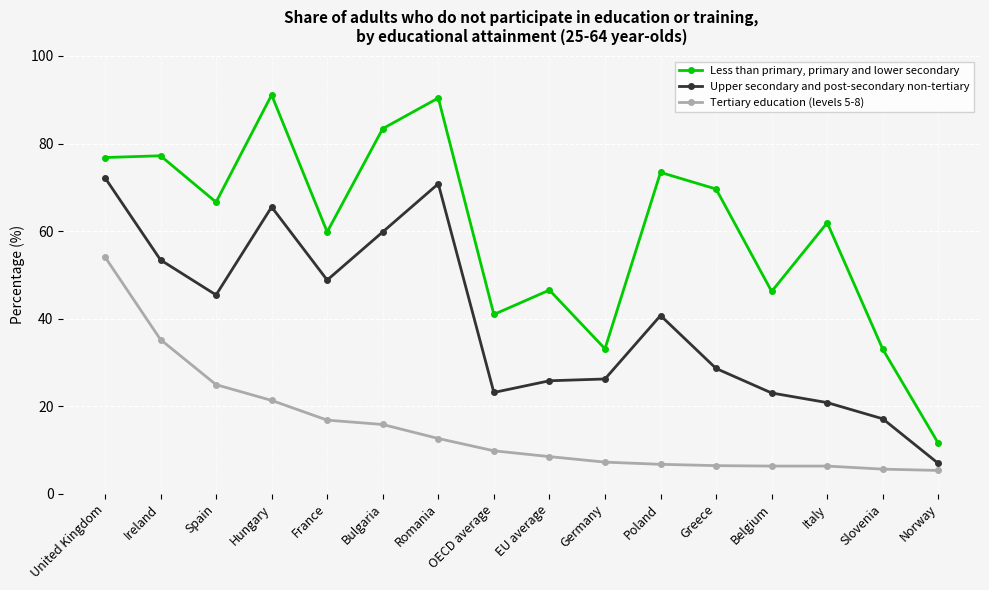

Which series has the largest total across all categories?

Less than primary, primary and lower secondary